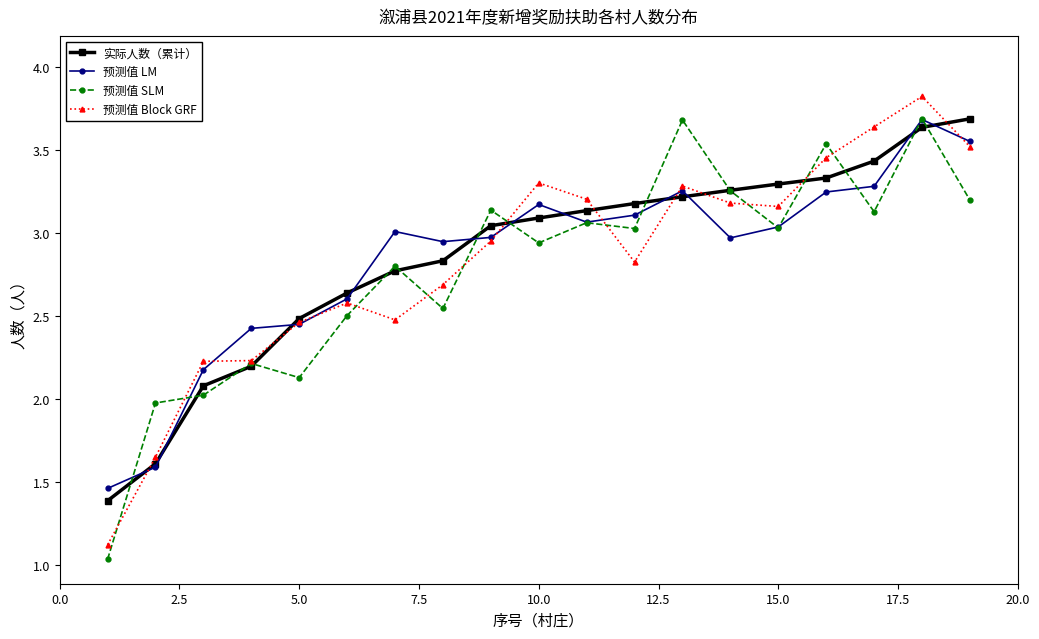

What are all the series names shown in the legend?

实际人数（累计）, 预测值 LM, 预测值 SLM, 预测值 Block GRF